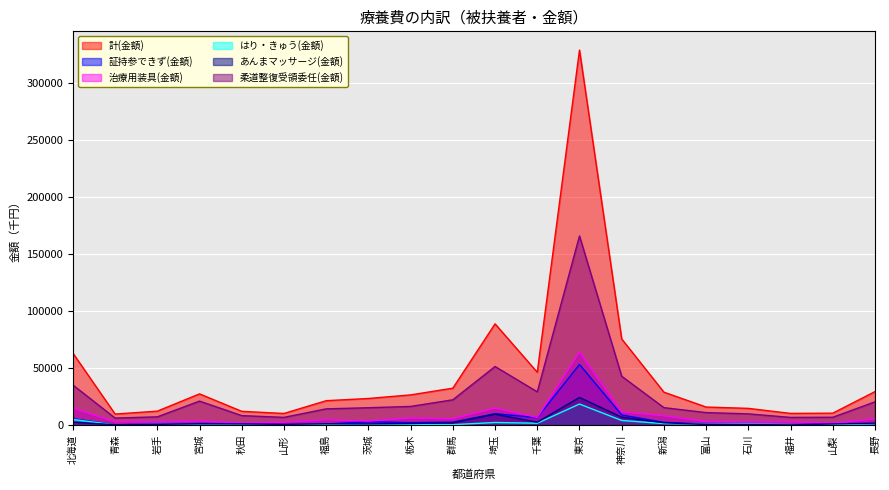

Which category has the highest value in the 治療用装具(金額) series?

東京